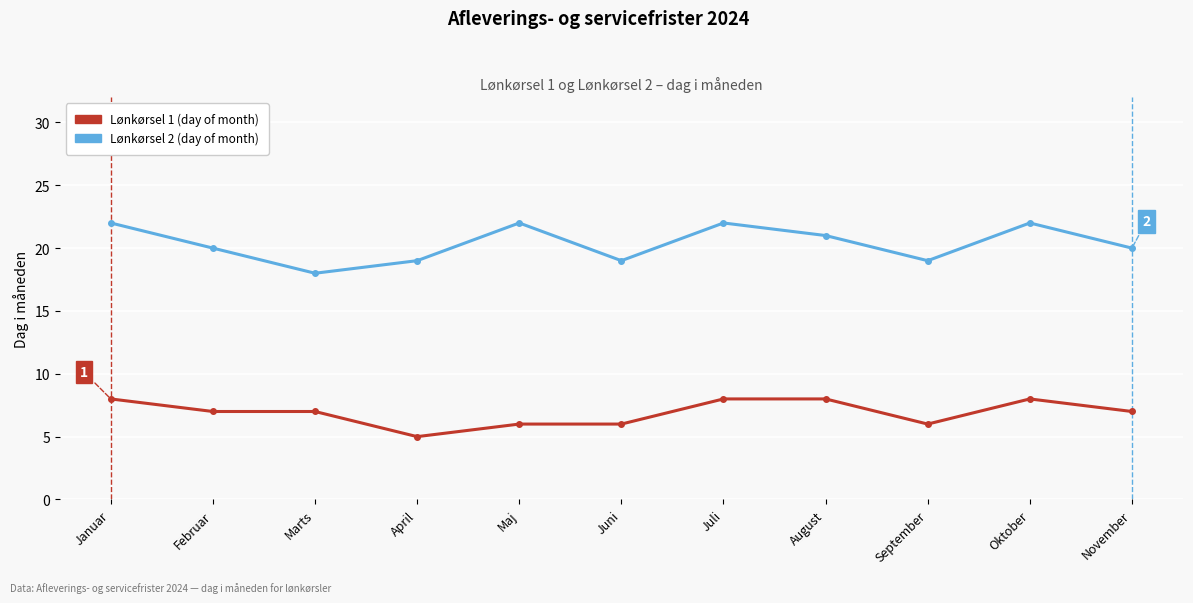

Rank the series by their average value, from lowest to highest.

Lønkørsel 1 (day of month), Lønkørsel 2 (day of month)